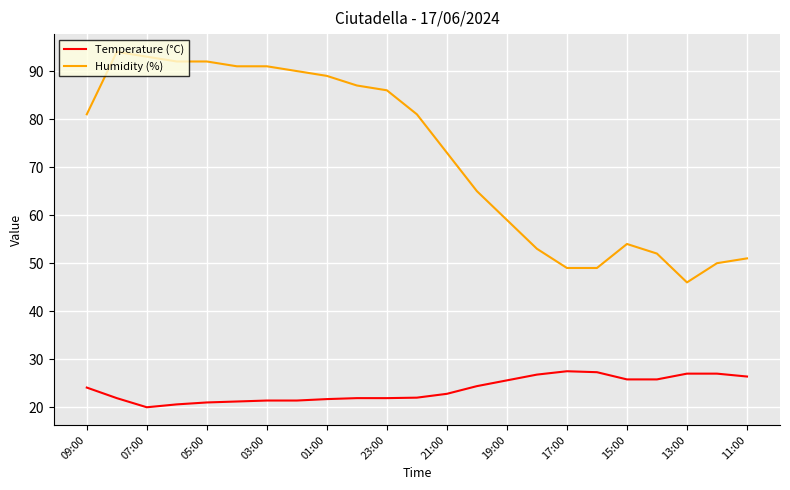

What is the minimum value shown in the chart?

20.0